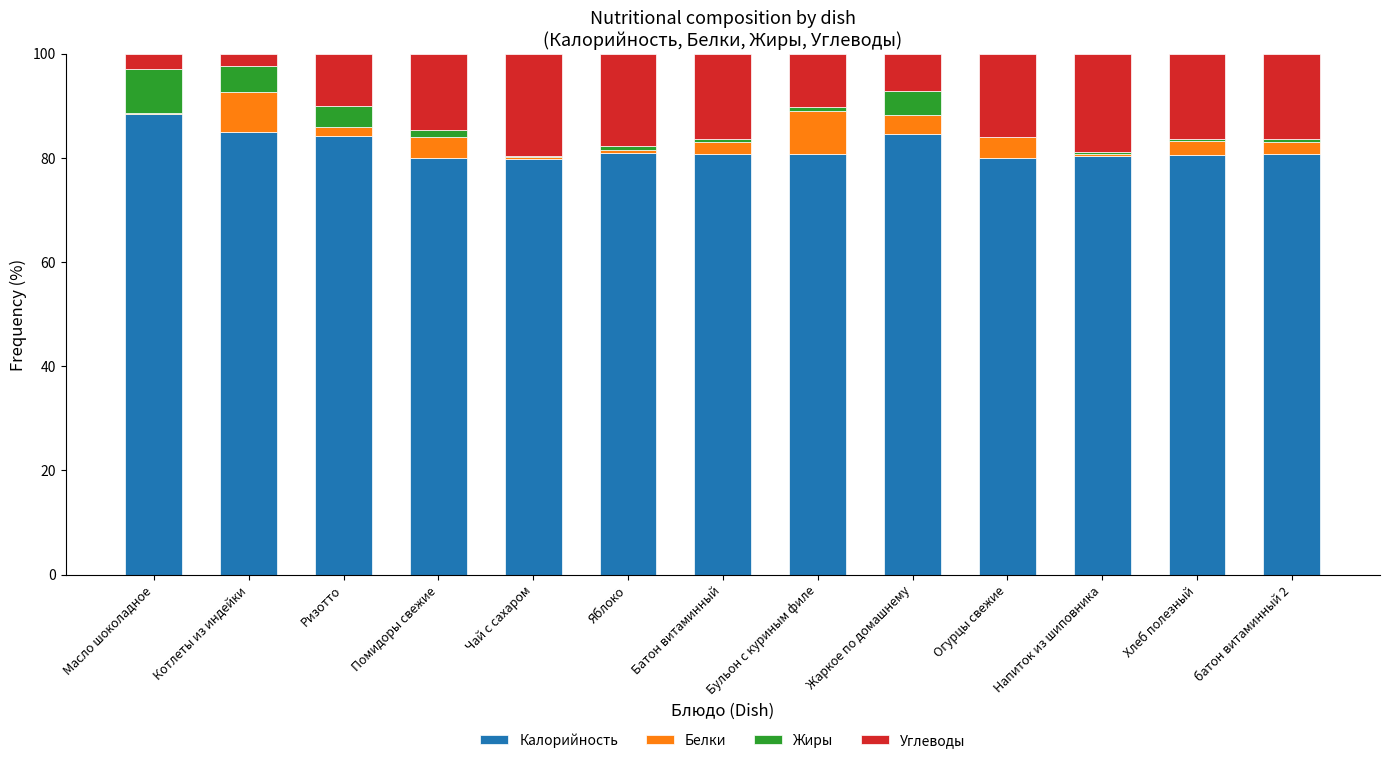

What is the approximate value of Калорийность at Жаркое по домашнему?

84.5